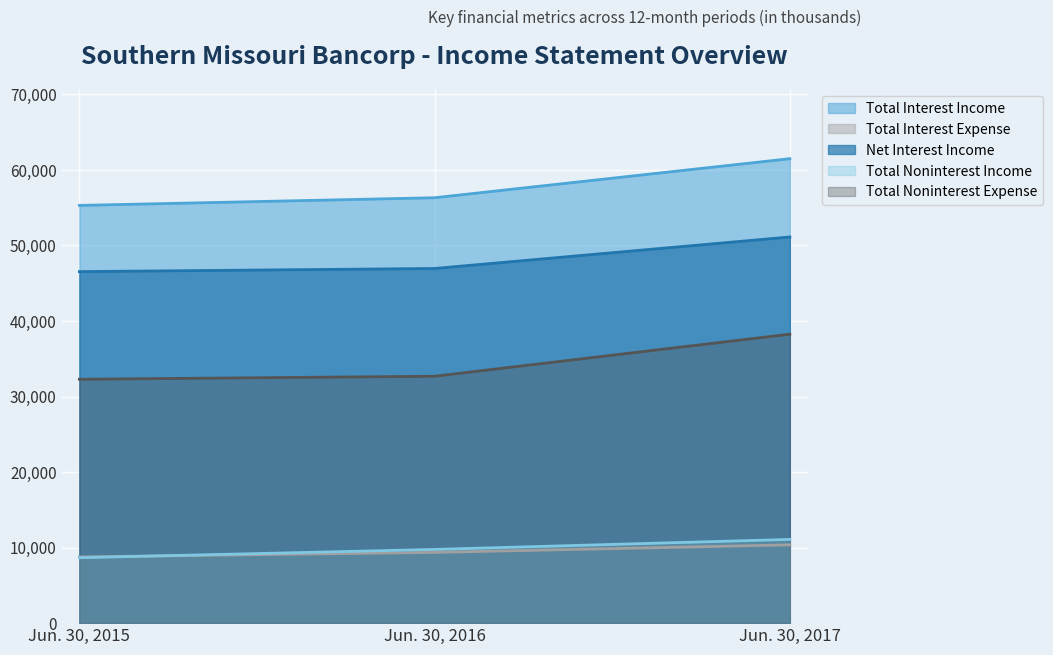

Is the value of Total Interest Income at Jun. 30, 2016 greater than the value of Total Noninterest Income at Jun. 30, 2015?

Yes